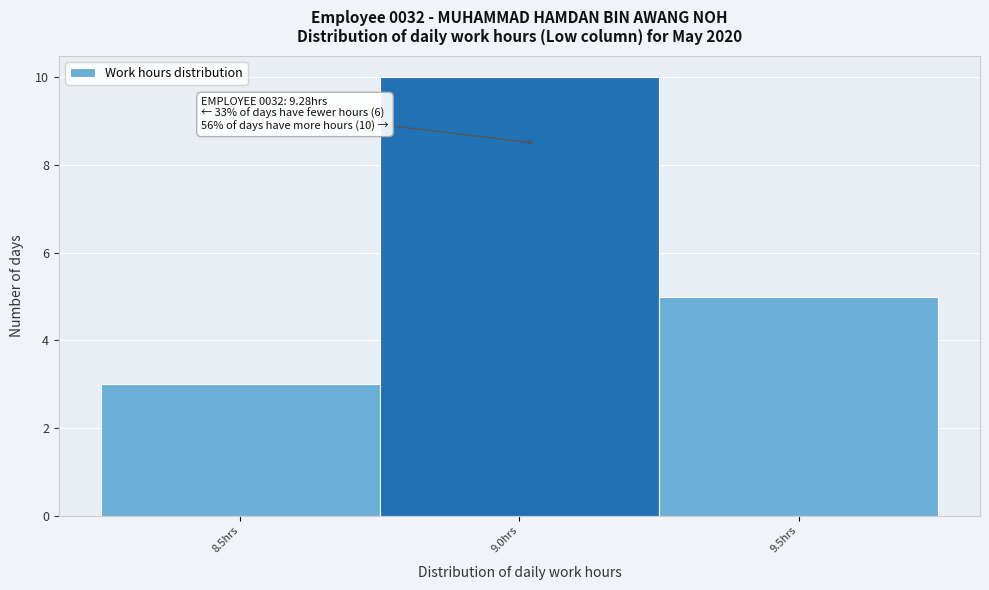

Reading right to left, what are all the values shown in this chart?

5	10	3